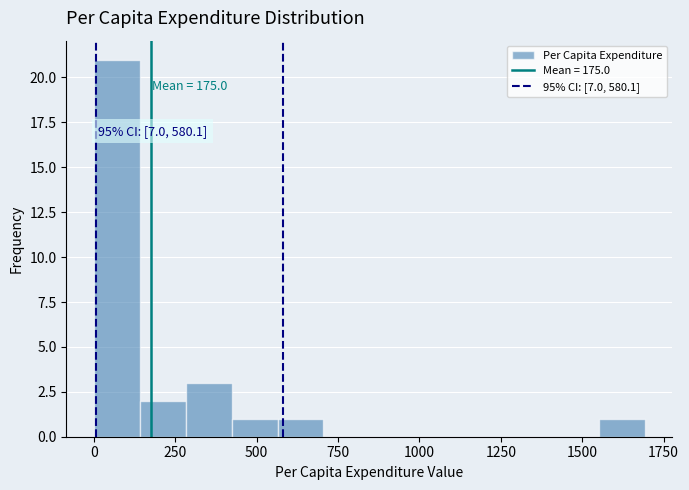

Read against the x-axis, roughly where is the centre of the tallest bar?

50